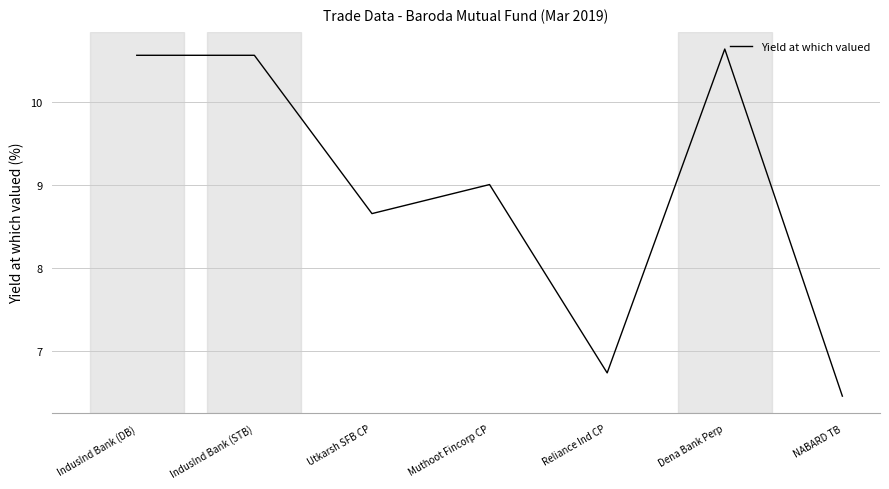

True or false: the data has more than 0 interior local peaks.

True